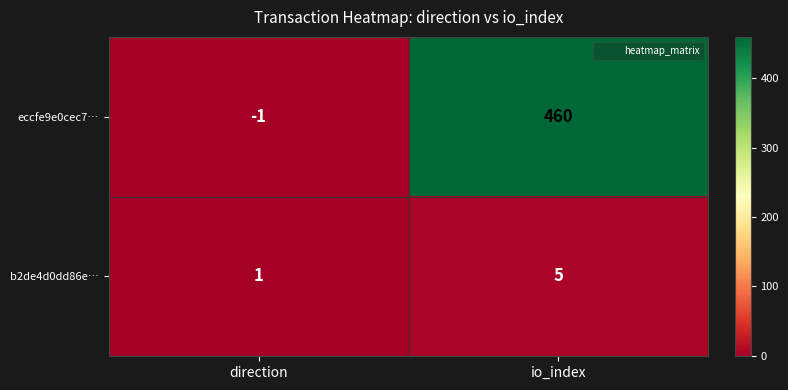

Which category has the lowest value in the eccfe9e0cec7… series?

direction